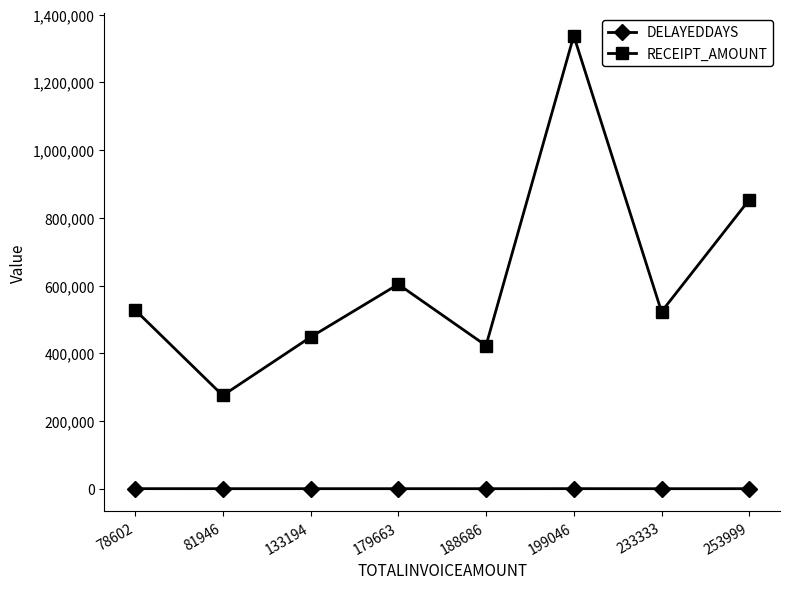

Is the value of DELAYEDDAYS at 253999 greater than the value of RECEIPT_AMOUNT at 233333?

No